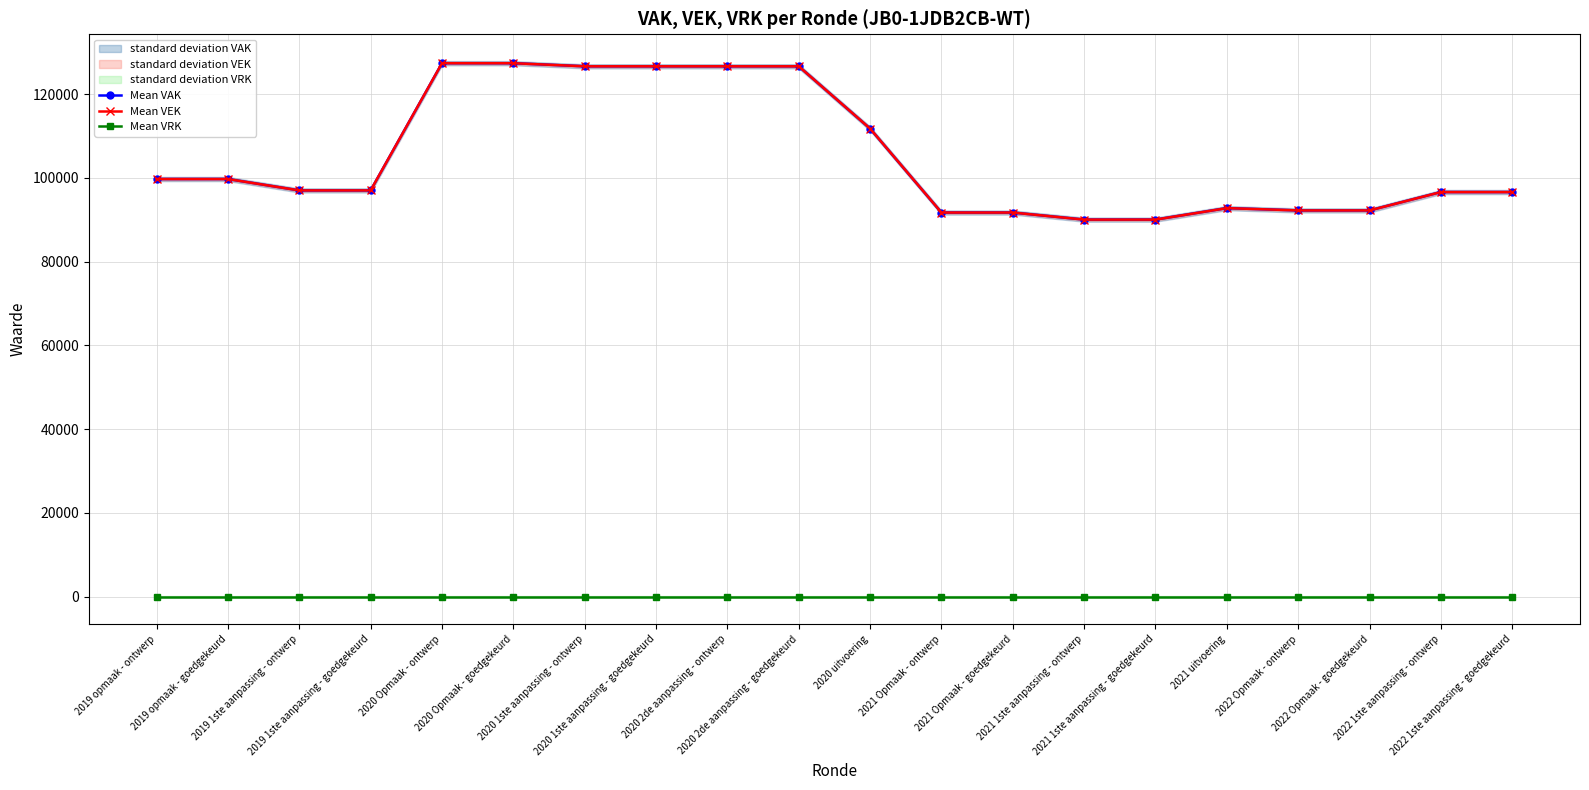

What value does the Mean VEK series have at 2021 1ste aanpassing - ontwerp?

90015